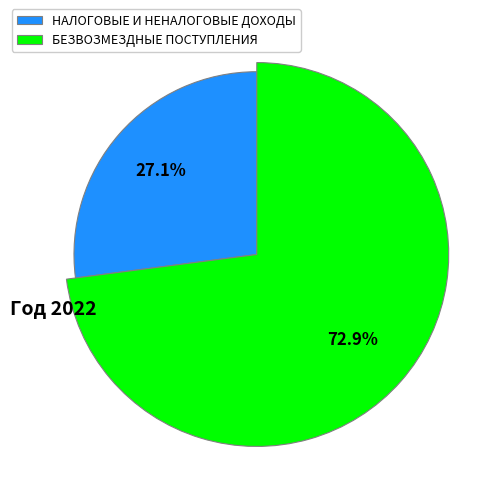

To the nearest percent, what is the difference between the largest and smallest slice percentages?

46%